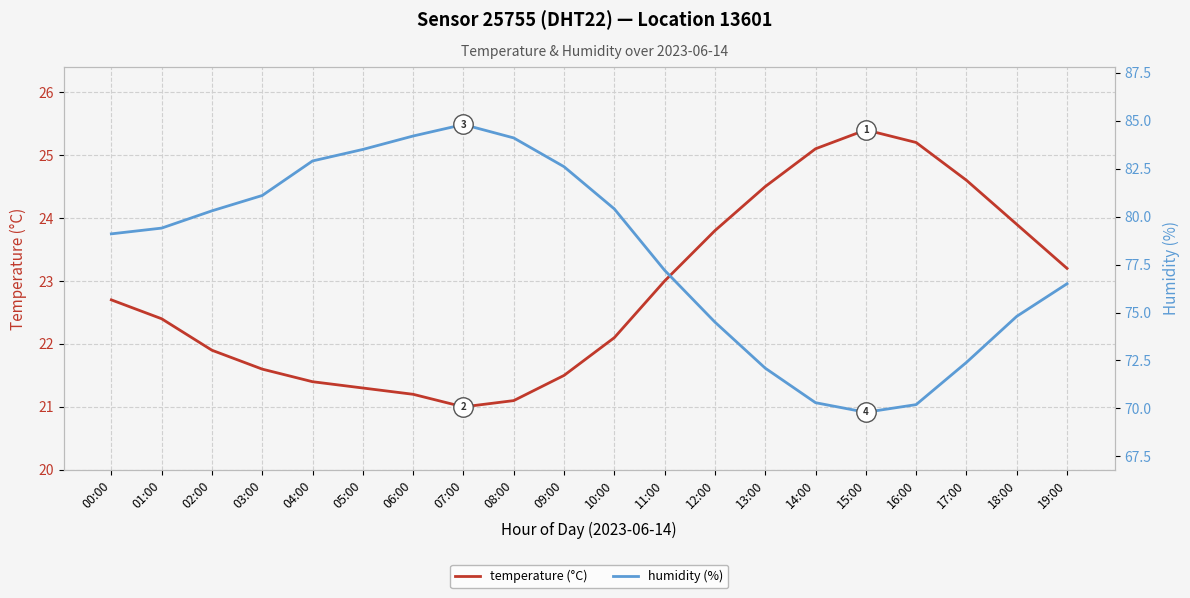

At how many categories does at least one series exceed 74?

15